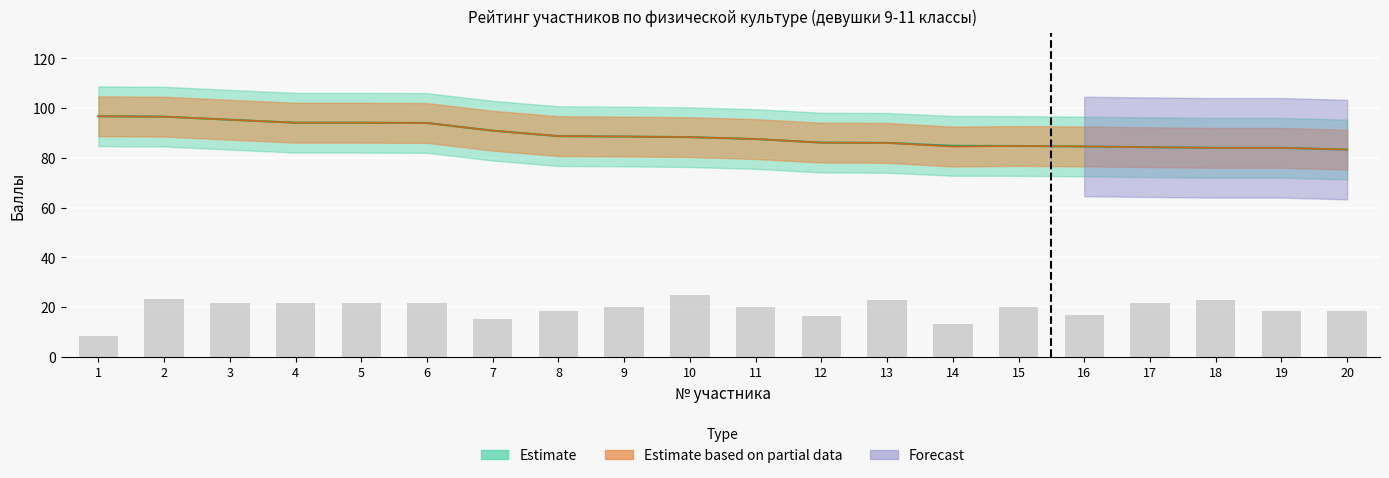

List the labels in order of баллы (теория) value, smallest first.

1, 14, 7, 12, 16, 20, 8, 19, 9, 11, 15, 3, 4, 5, 6, 17, 13, 18, 2, 10